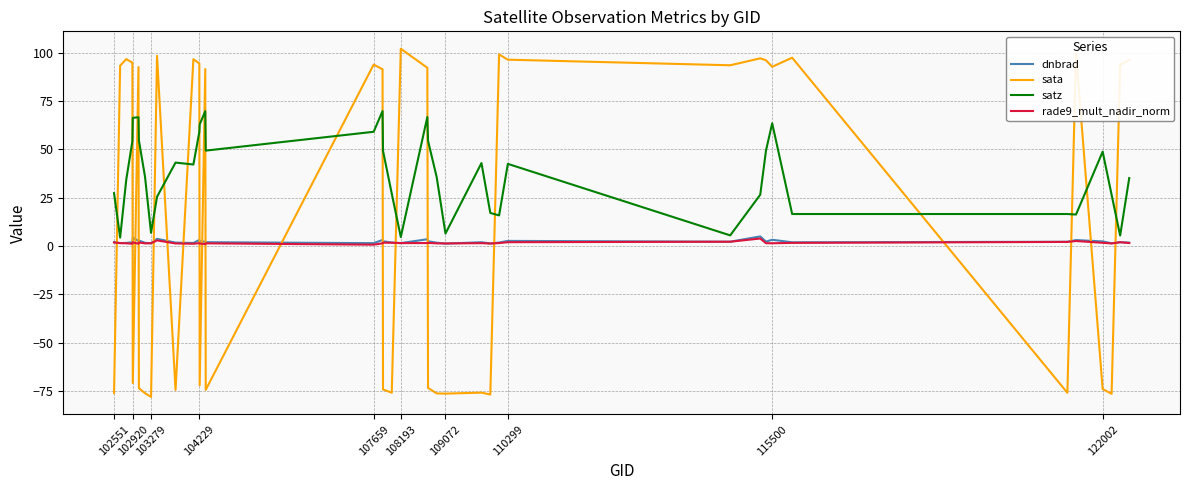

Which series has the largest total across all categories?

satz